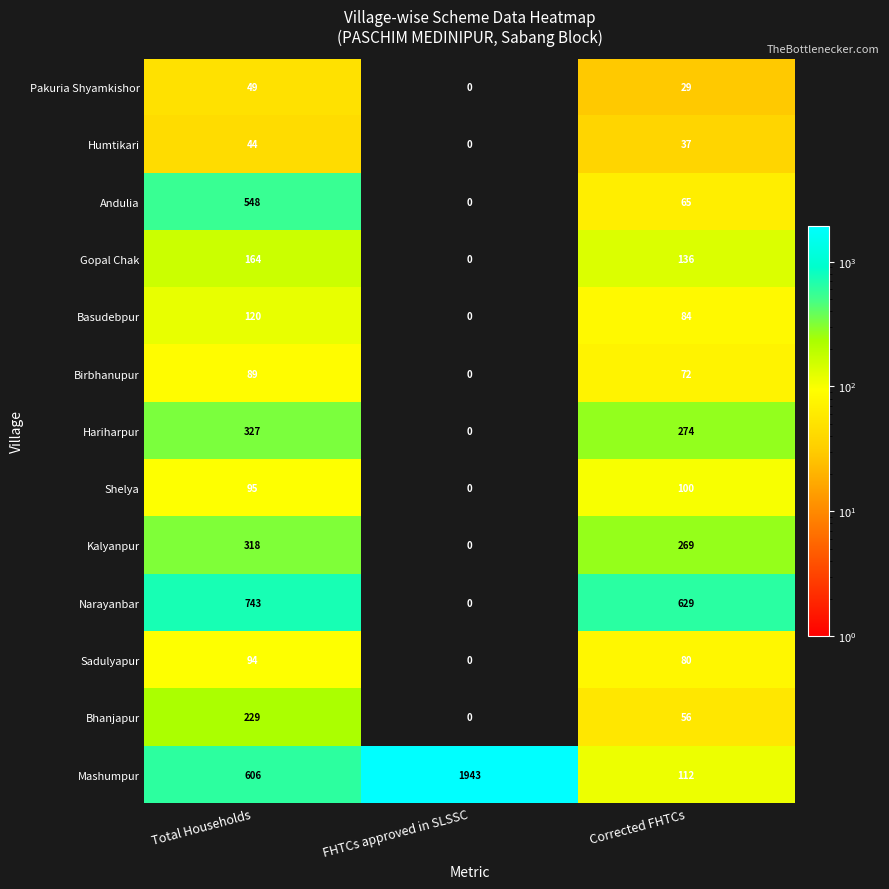

Count the number of categories in the chart.

3